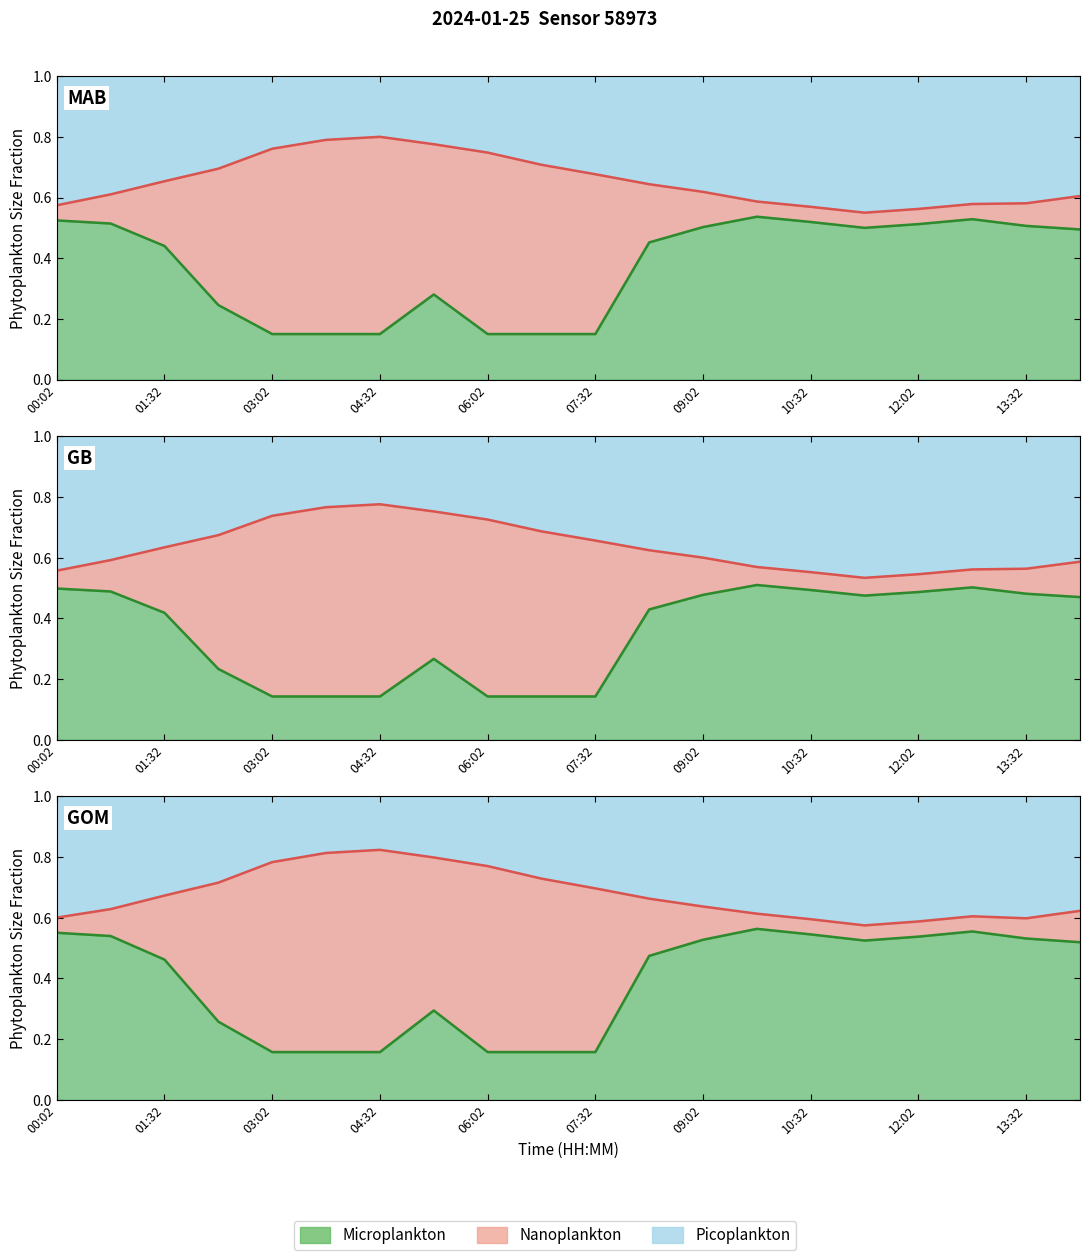

True or false: temperature has a value of 0.1 at 5.

True